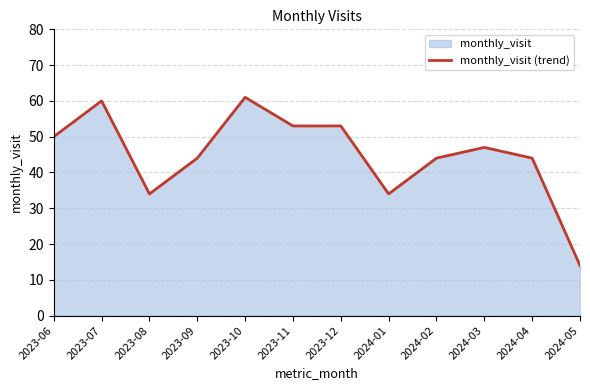

The value at 2023-10 is 17. True or false?

False